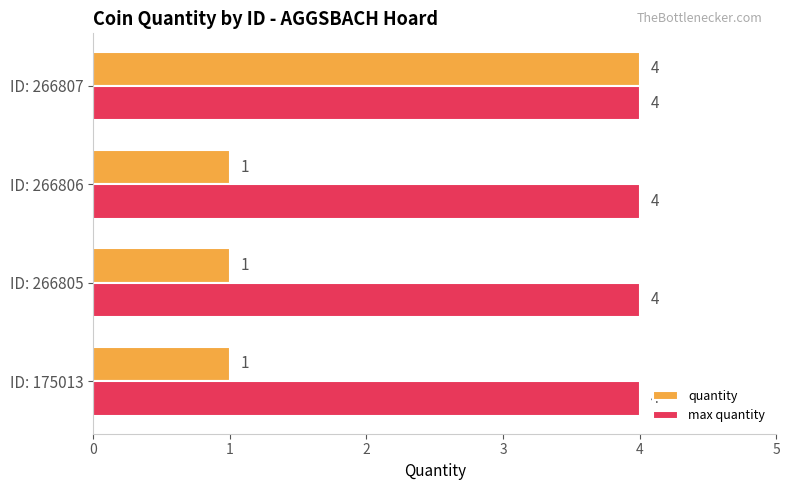

Which series has the widest spread of values?

quantity